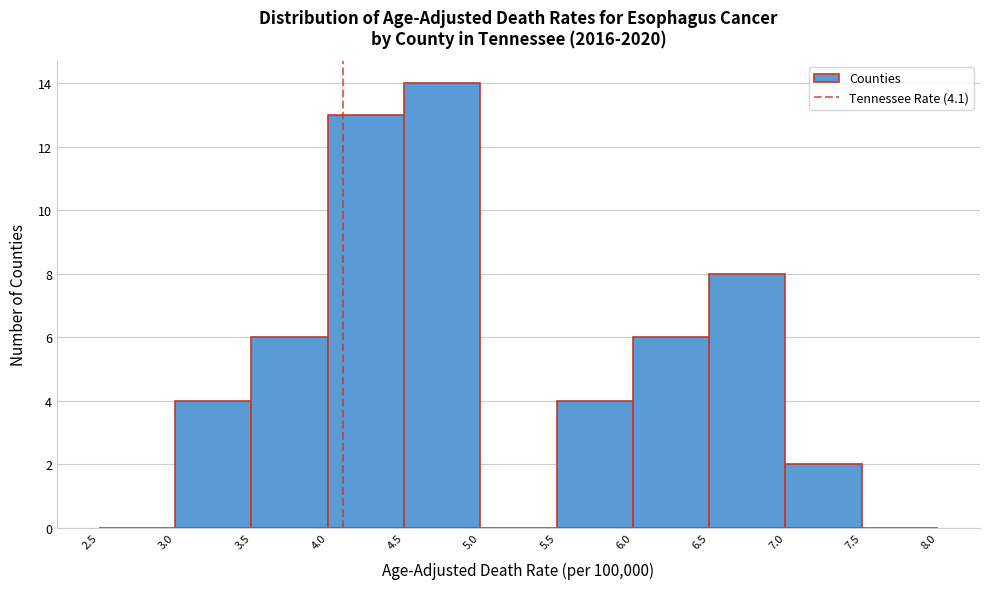

How tall is the bar that spans 3.5 to 4.0 on the x-axis? The values are not printed on the chart, so give them approximately, as read against the axis.

6